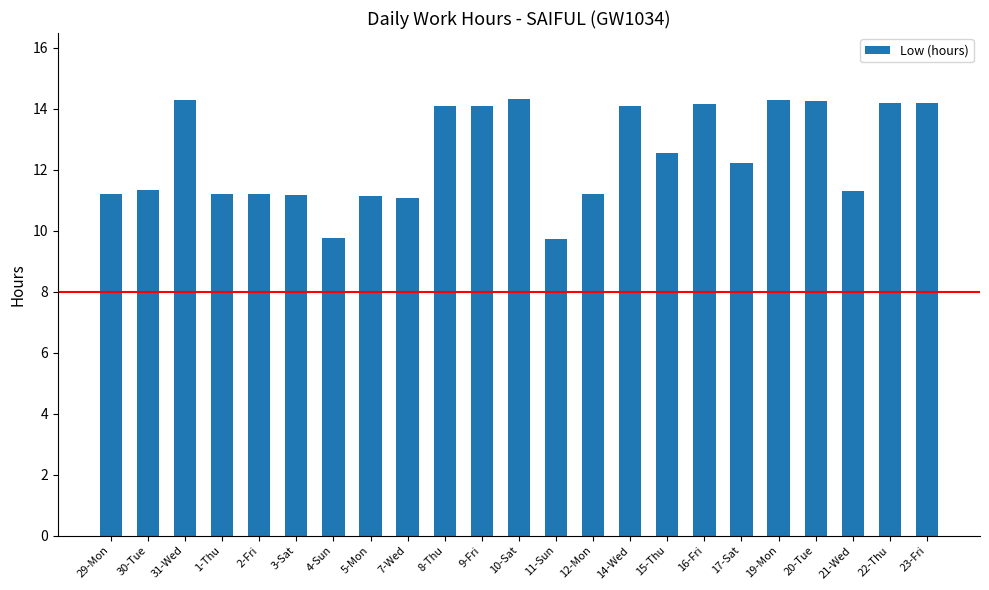

What is the change in value from 20-Tue to 23-Fri?

-0.1